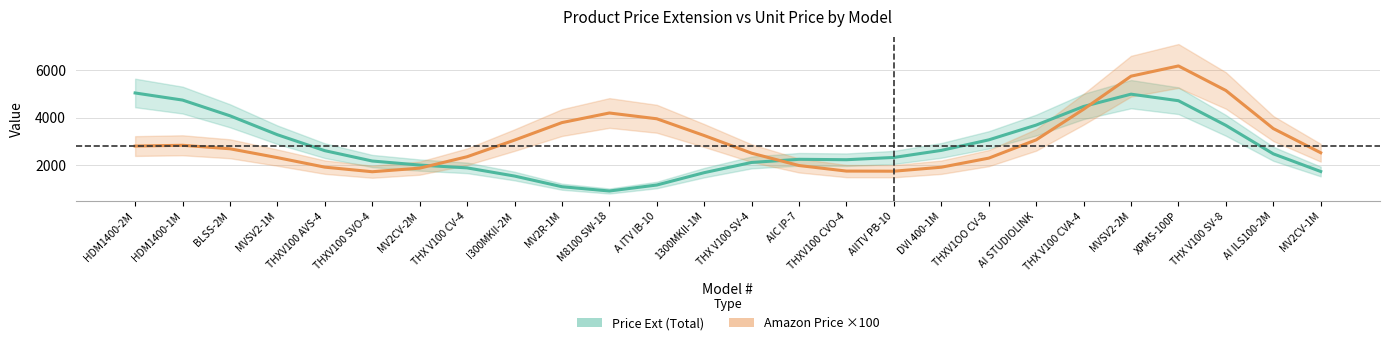

Is this an area chart (filled region under the line)?

No